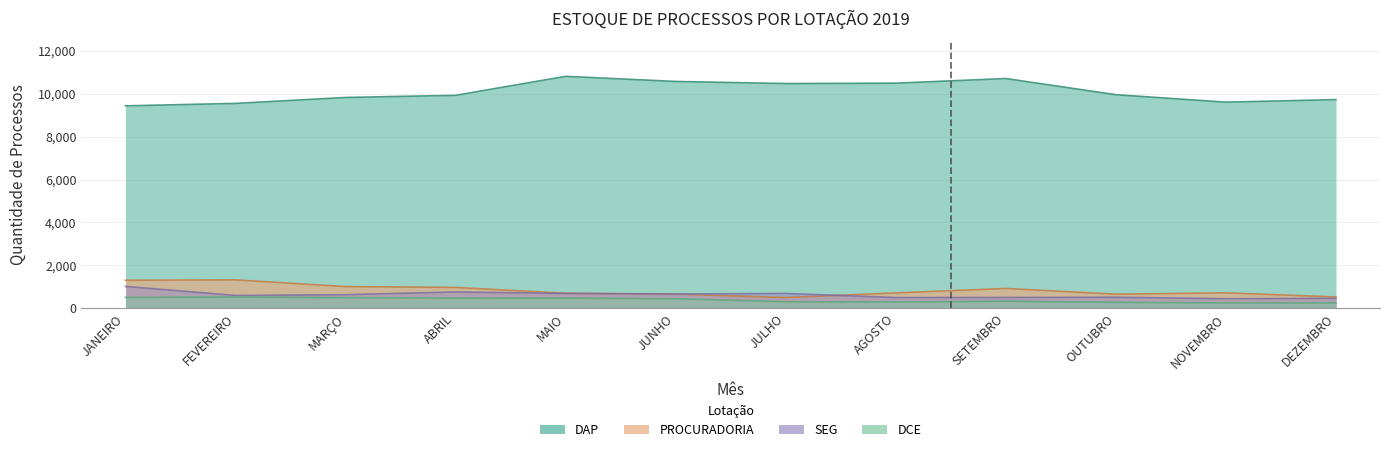

True or false: SEG and DCE intersect in this chart.

False